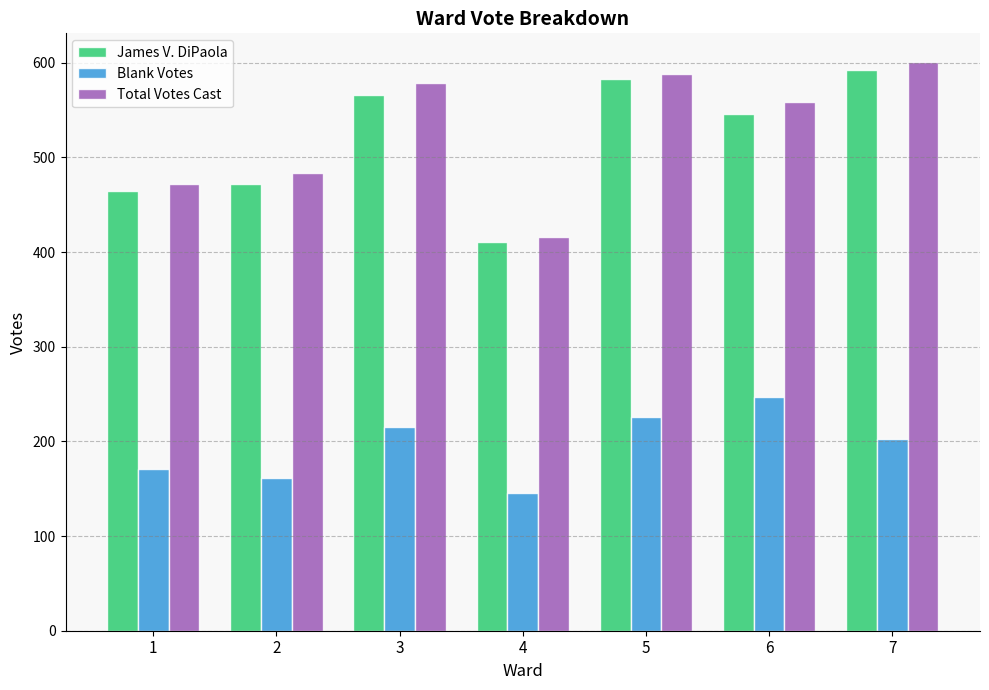

What are all the series names shown in the legend?

James V. DiPaola, Blank Votes, Total Votes Cast